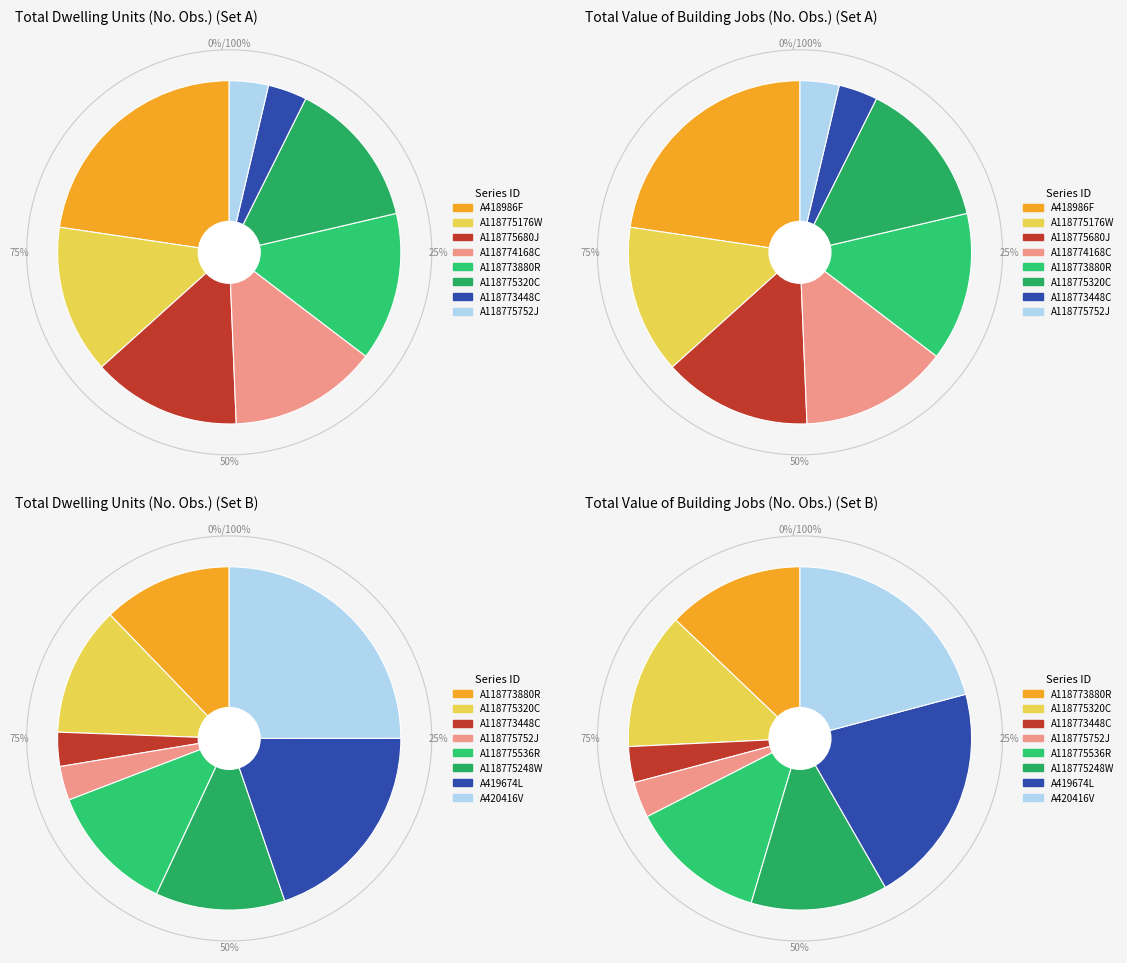

What is the largest slice in the pie chart?

A420416V